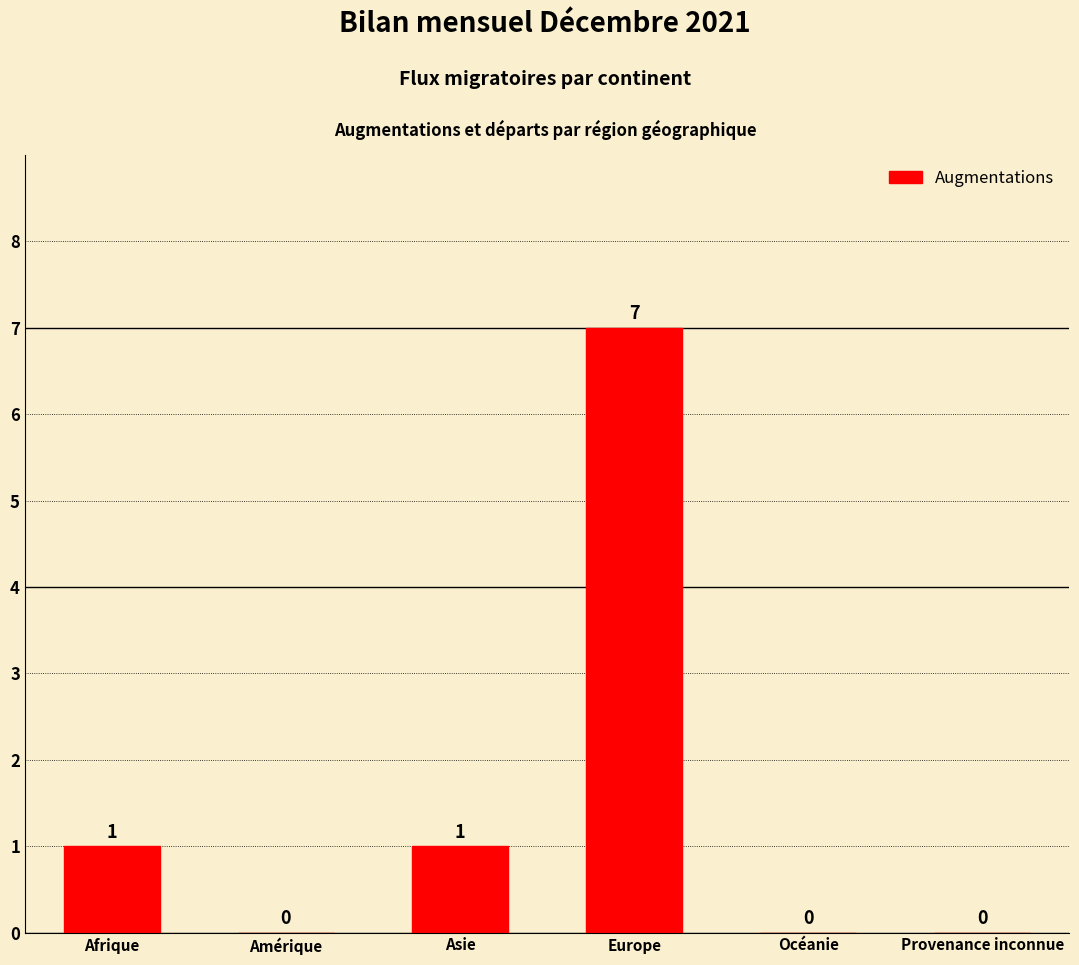

Read the value at Europe.

7